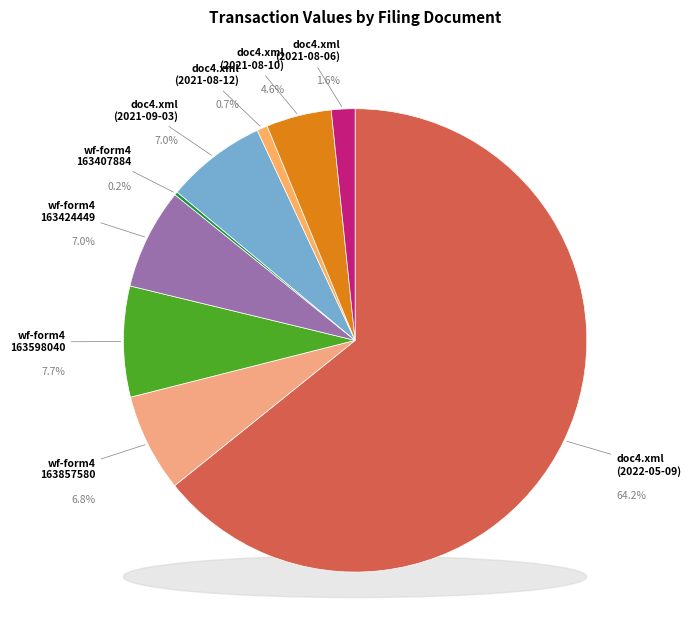

Is it true that wf-form4_163598040275686.xml is 8% of the pie?

True